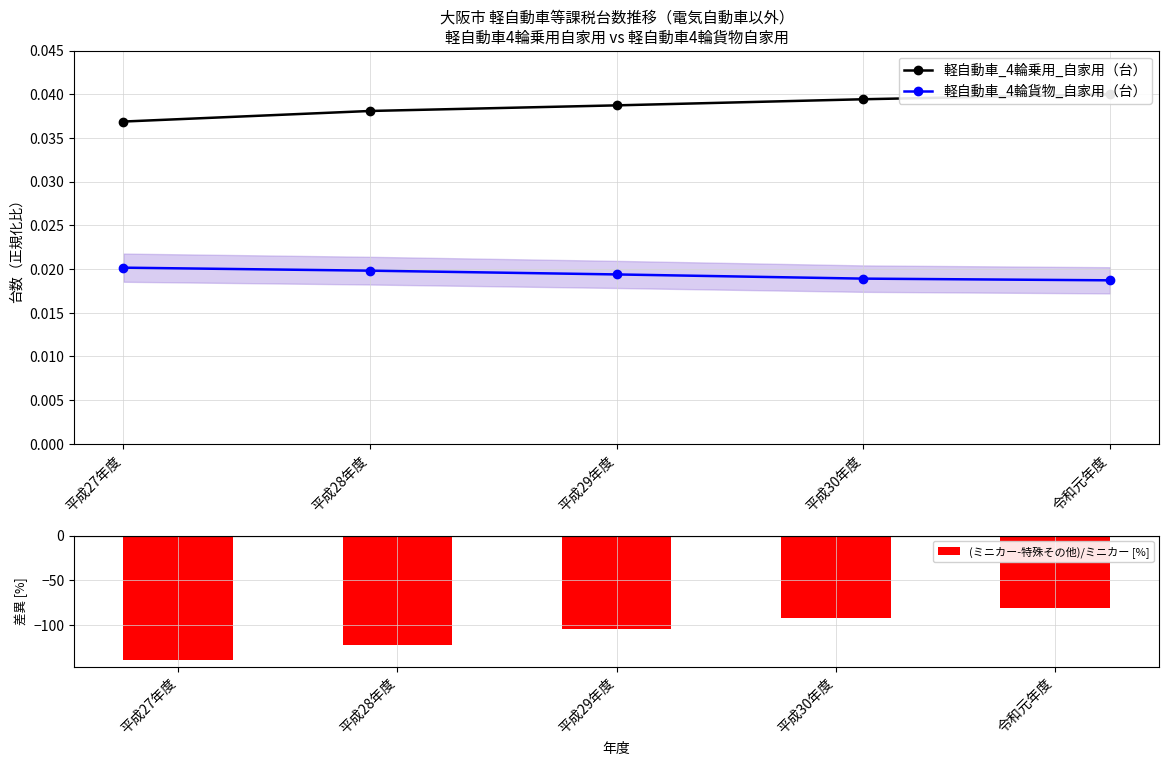

What is the average value of the (ミニカー-特殊その他)/ミニカー [%] series?

-108.0